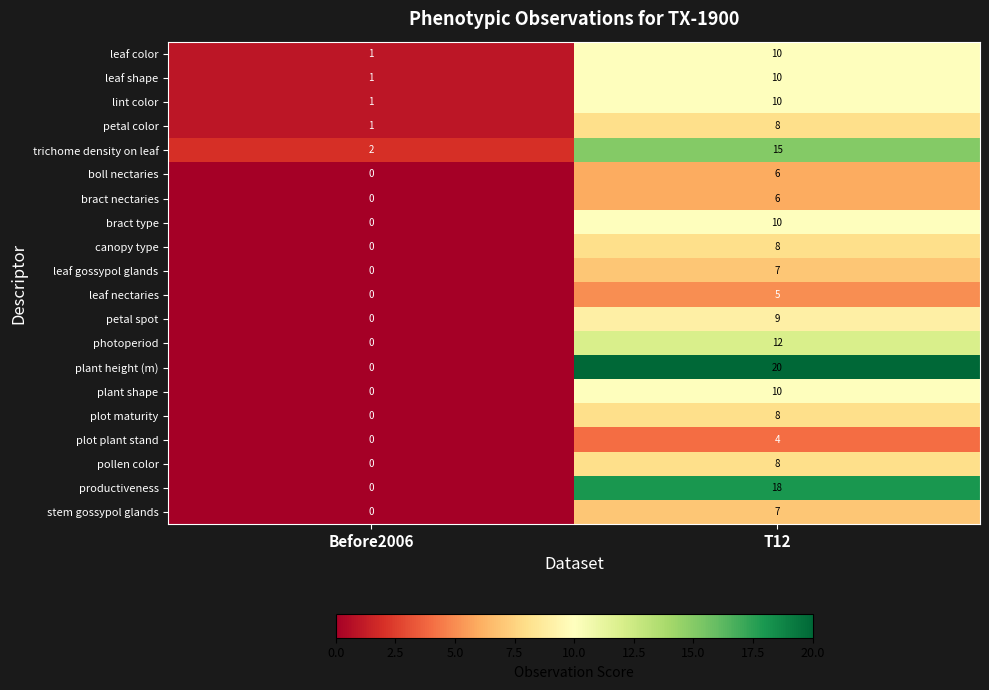

Which series has the largest total across all categories?

plant height (m)